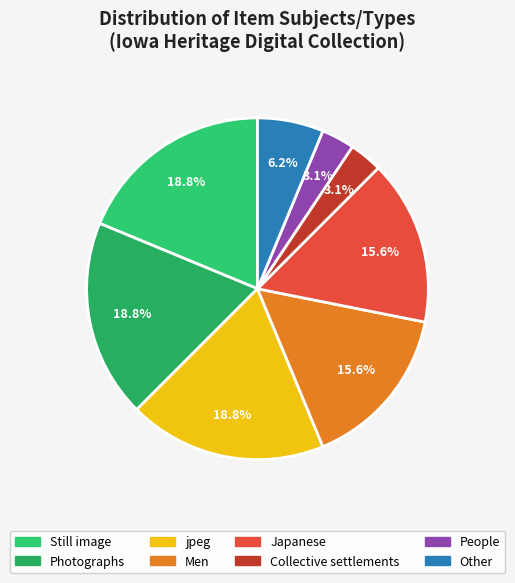

Count the number of slices in the pie.

8